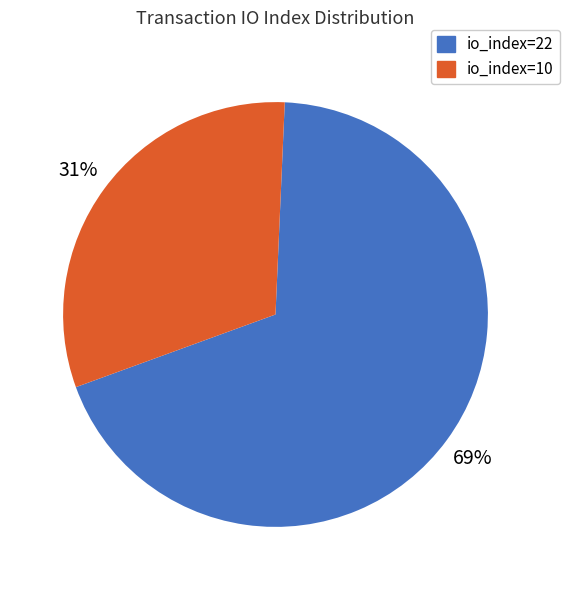

How many segments does this pie chart have?

2